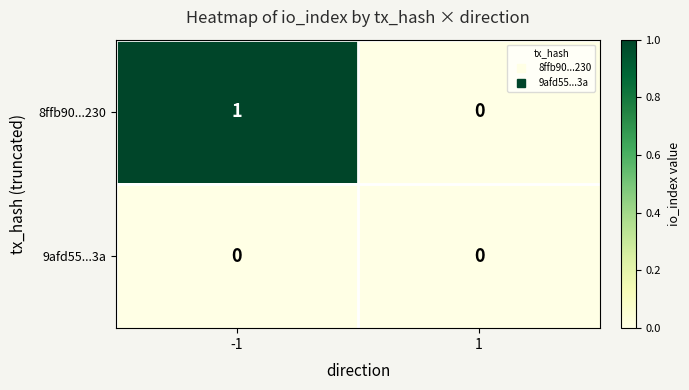

Which series has the widest spread of values?

8ffb90...230